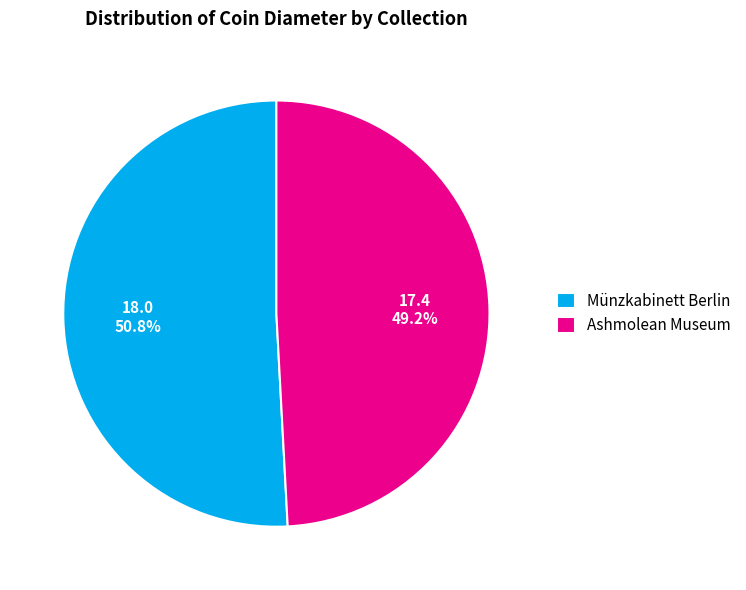

Is it true that Ashmolean Museum is 35% of the pie?

False